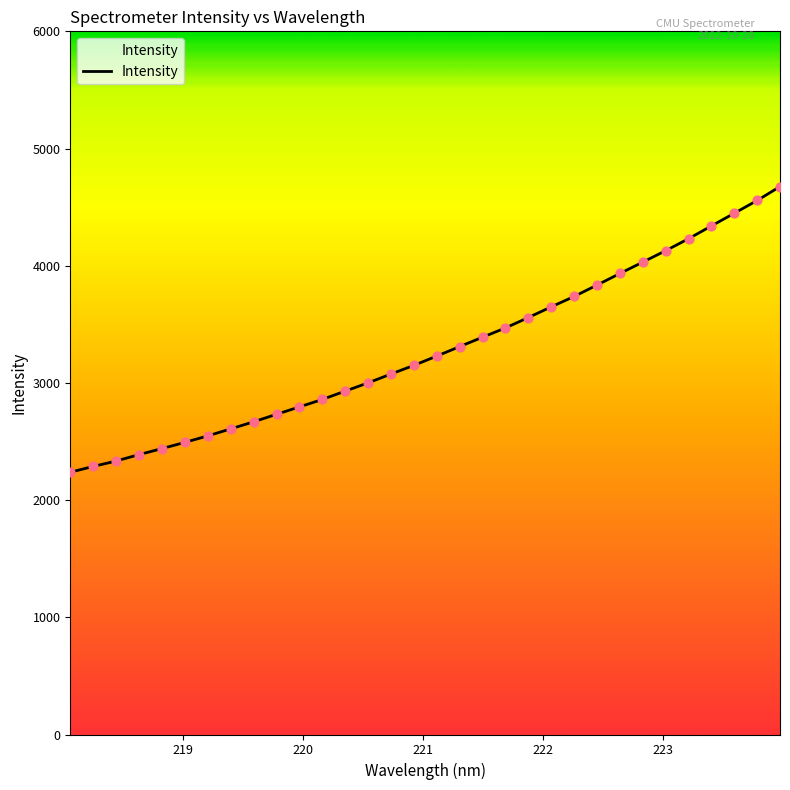

What is the difference between the maximum and minimum values?

2437.4